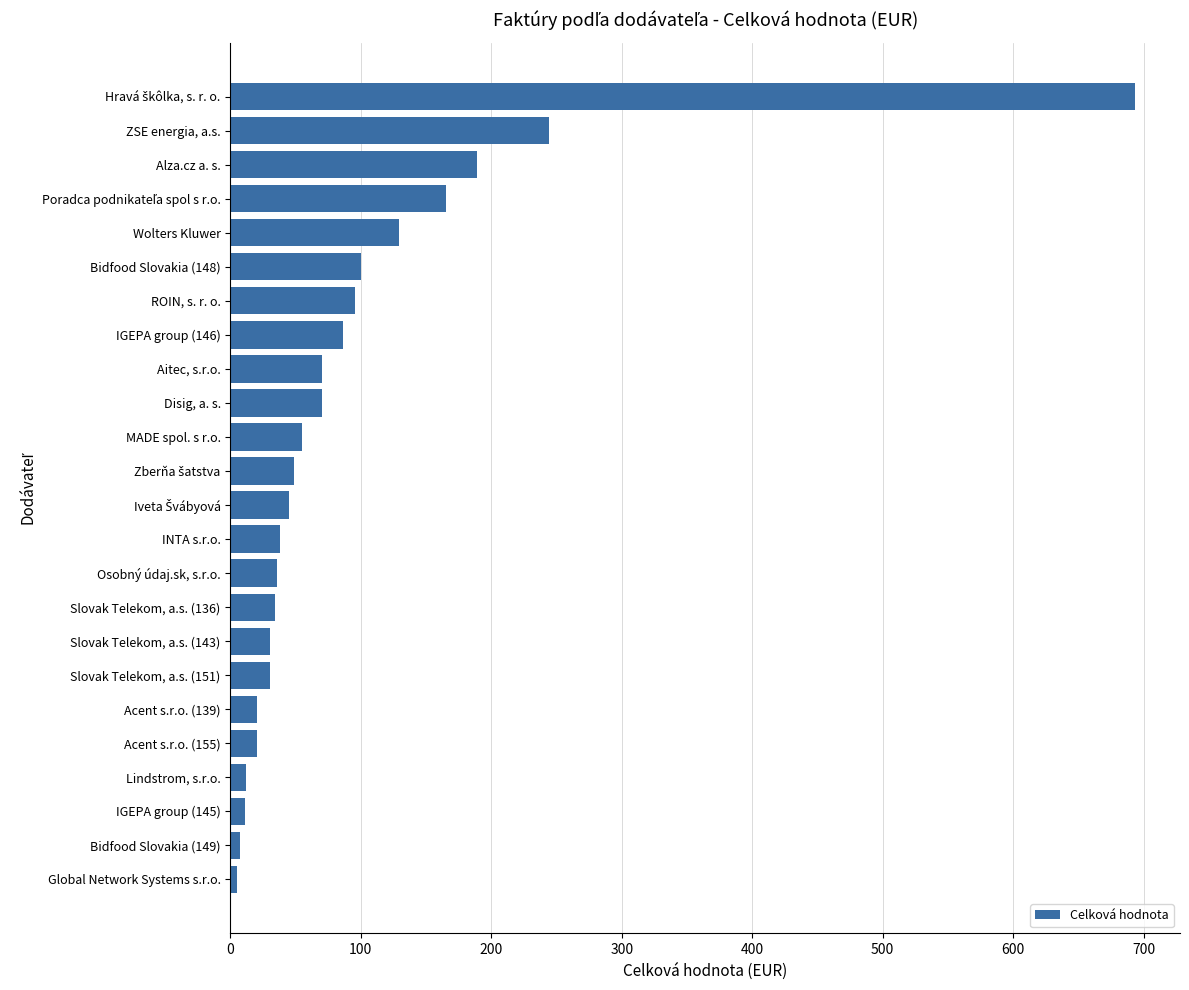

Between Aitec, s.r.o. and Alza.cz a. s., which is larger?

Alza.cz a. s.